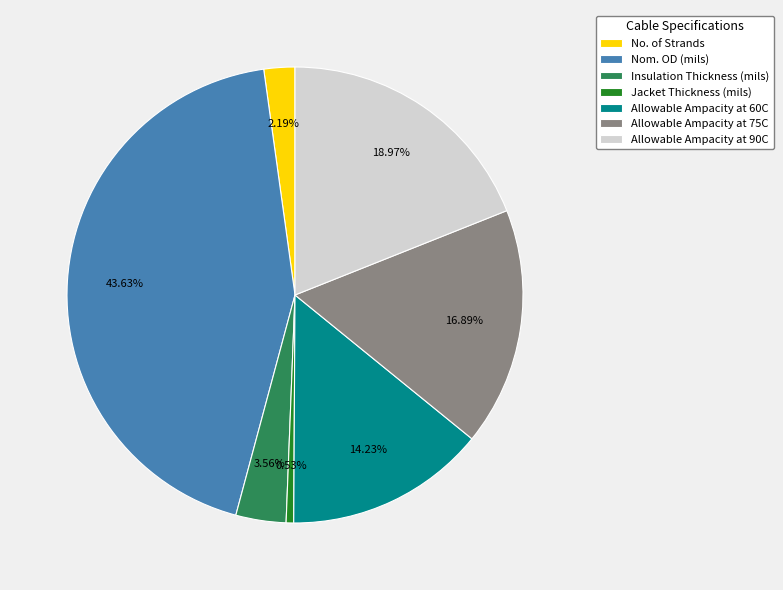

To the nearest percent, what portion does No. of Strands represent?

2%